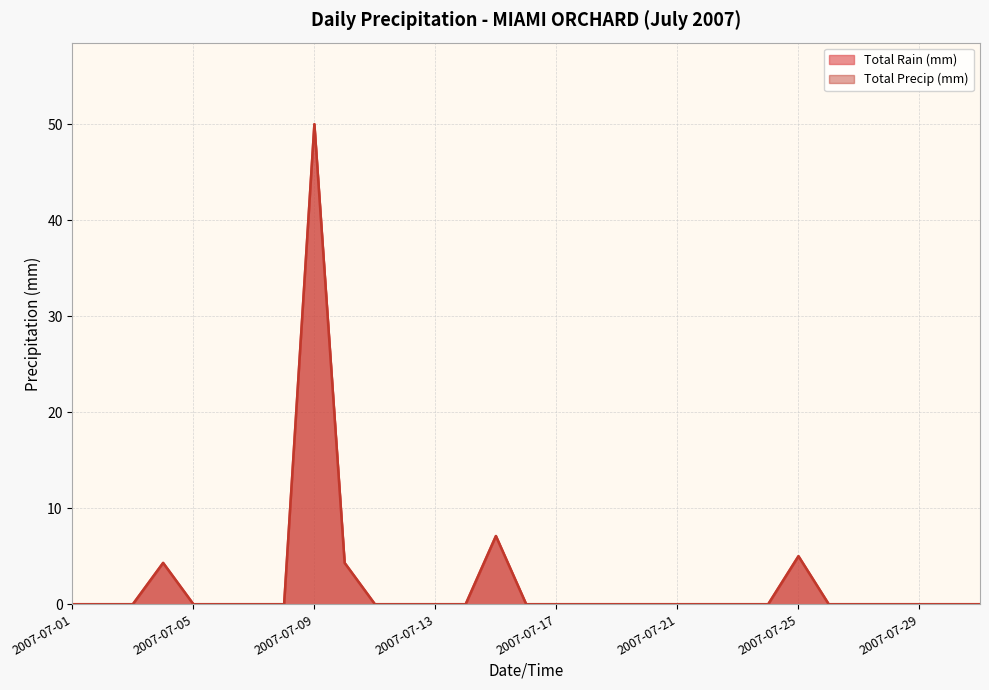

True or false: Total Precip (mm) has a value of -15.4 at 2007-07-16.

False